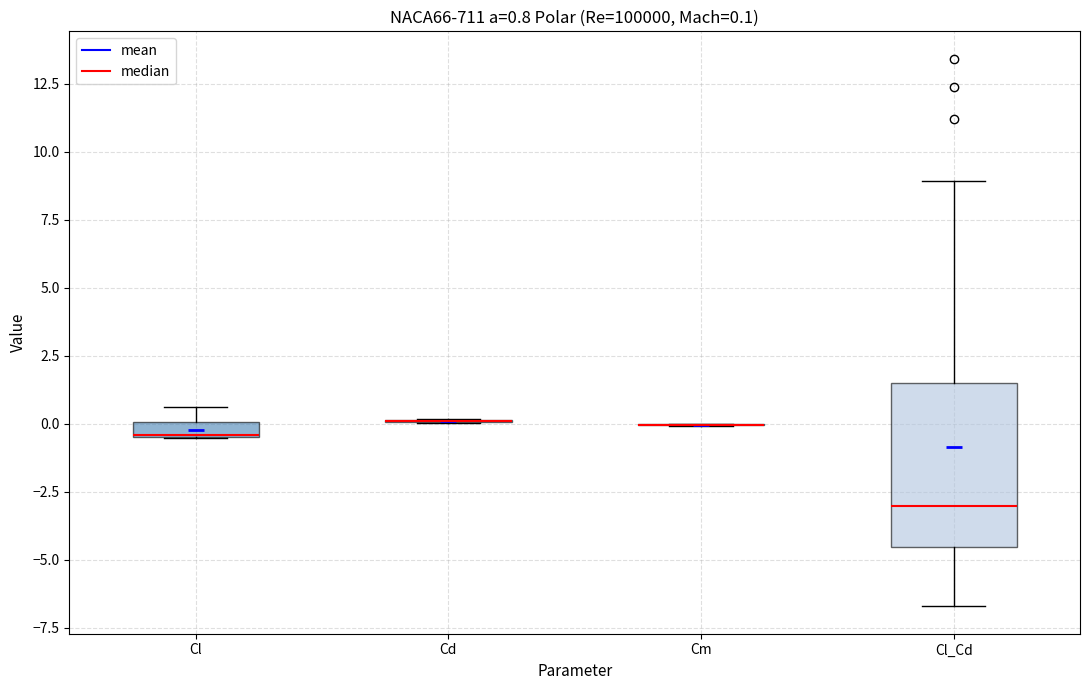

Comparing the boxes themselves (not the whiskers), which one is the tallest?

Cl_Cd